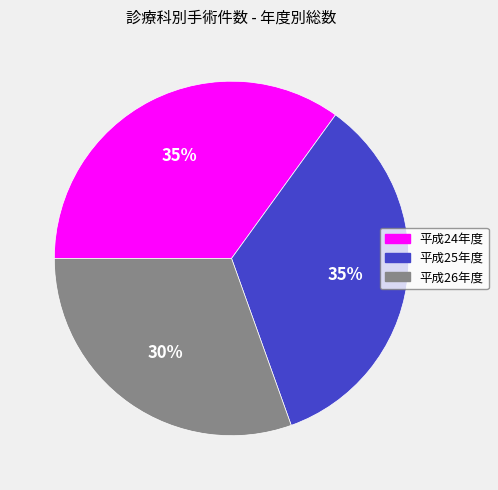

How many segments does this pie chart have?

3